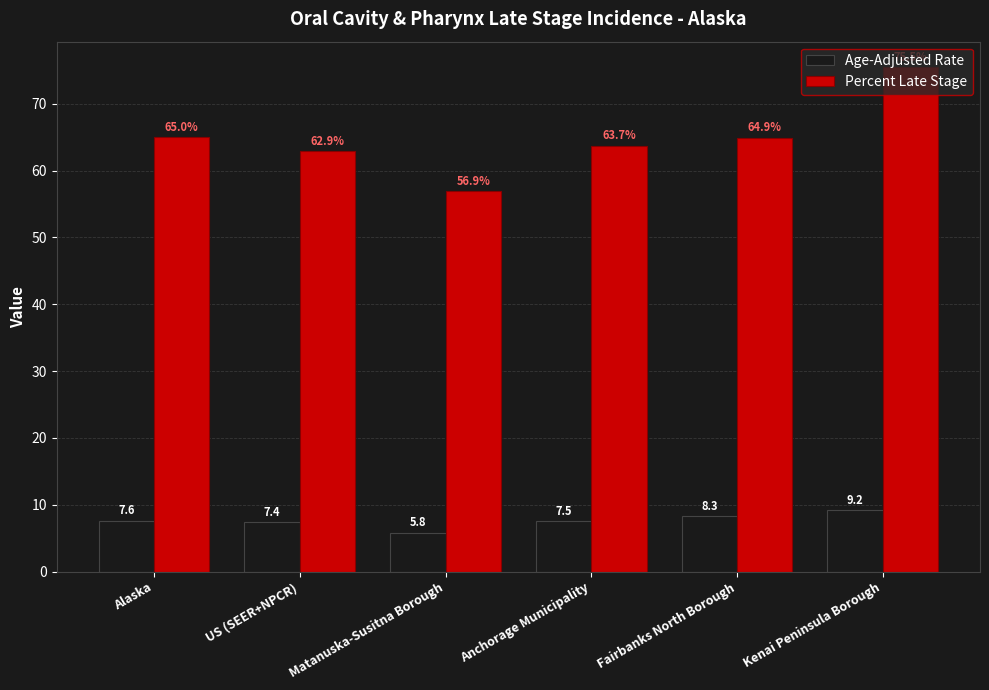

Does the chart contain any negative values?

No